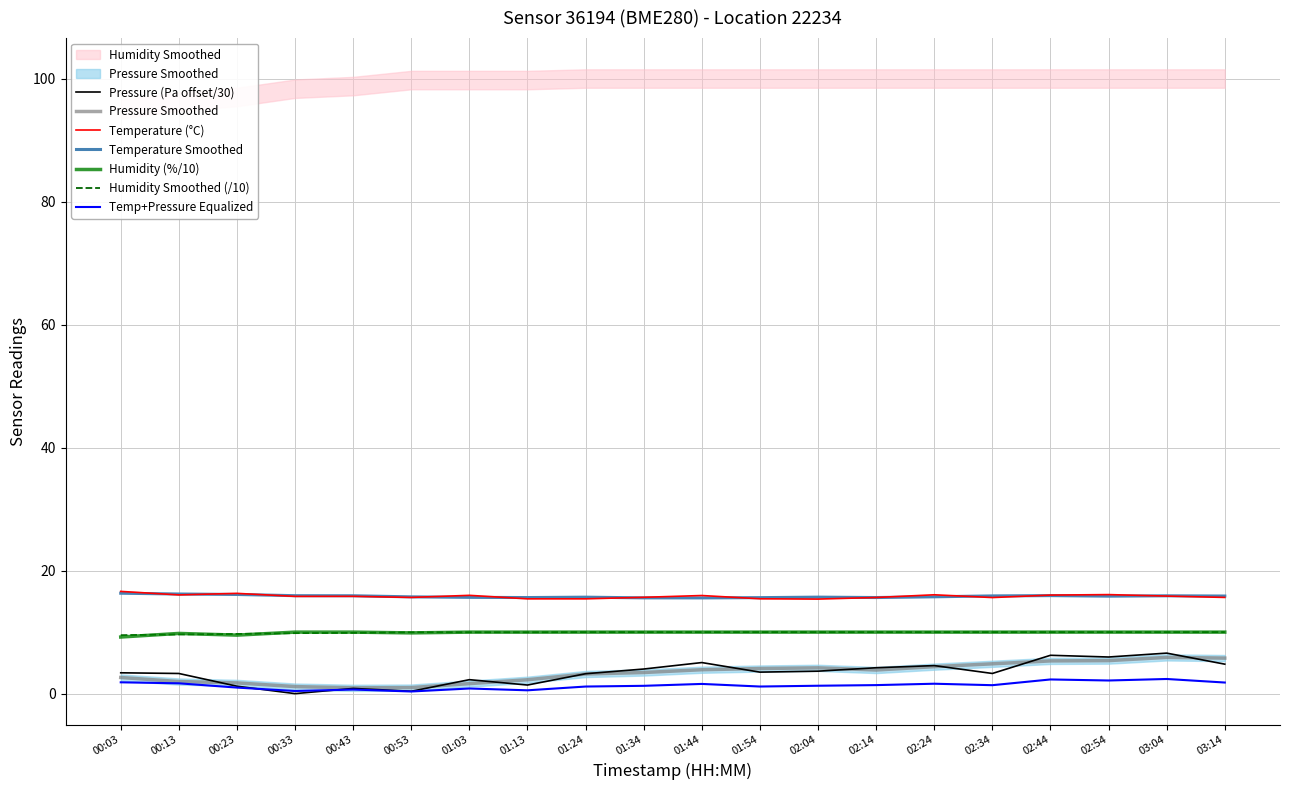

Which series has the largest total across all categories?

temperature